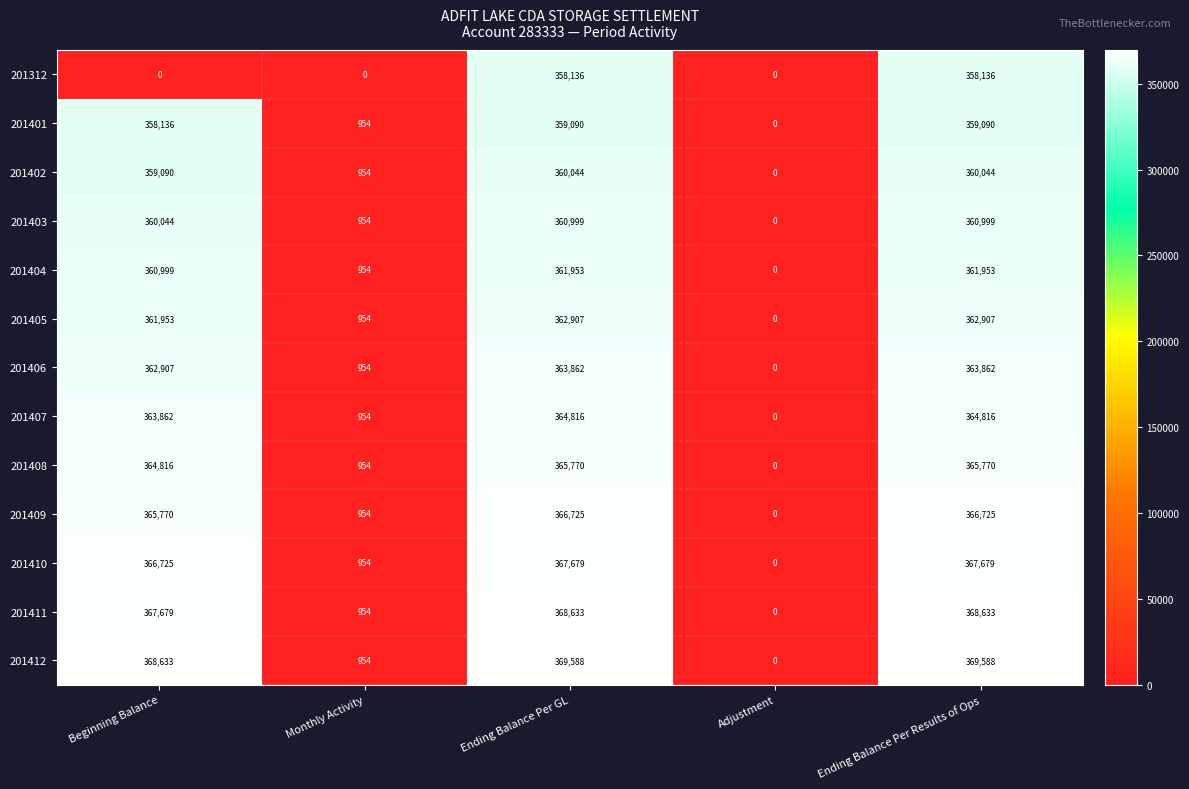

Read the 201410 value at Ending Balance Per Results of Ops, to the nearest 50.

367700